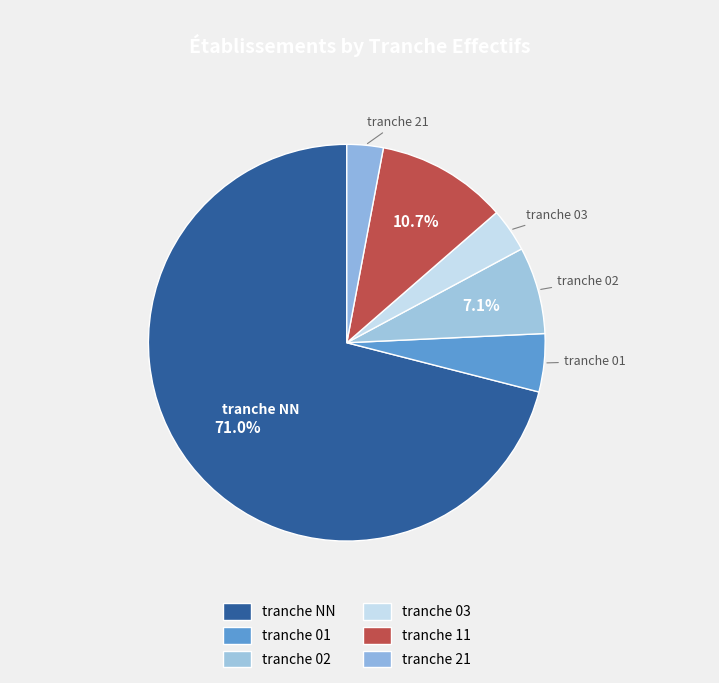

How many segments does this pie chart have?

6